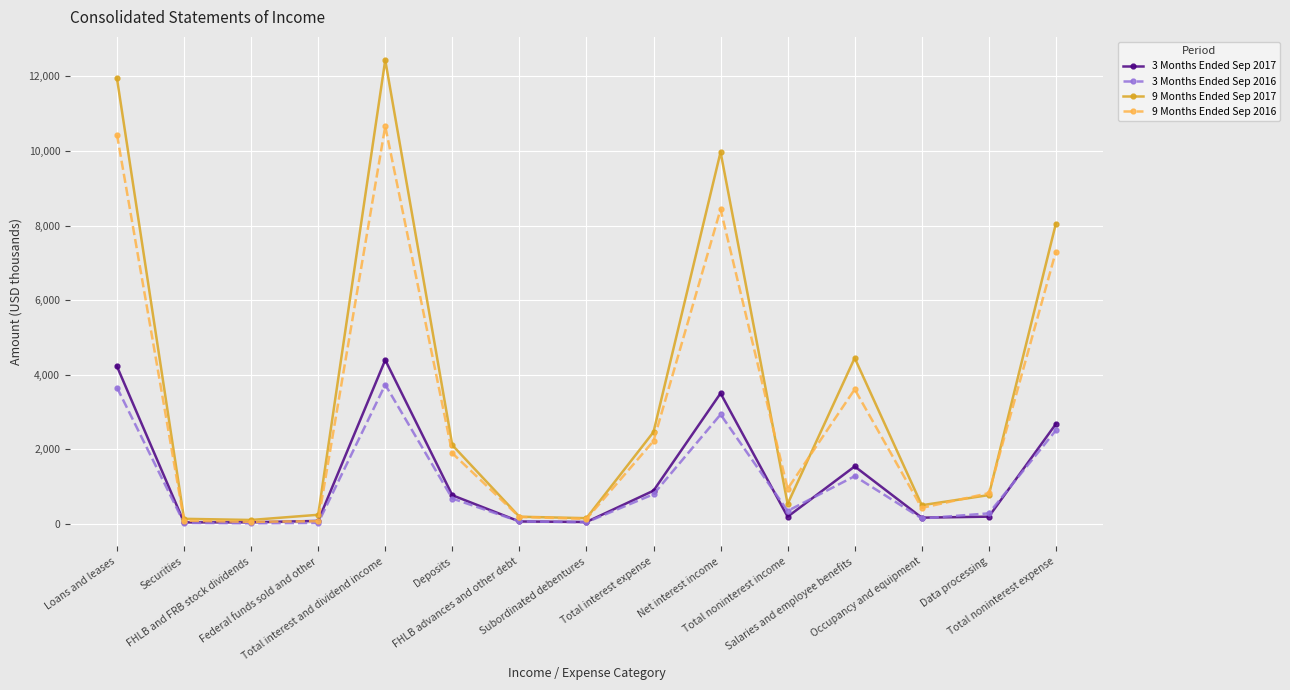

Which category has the highest value across all series?

Total interest and dividend income